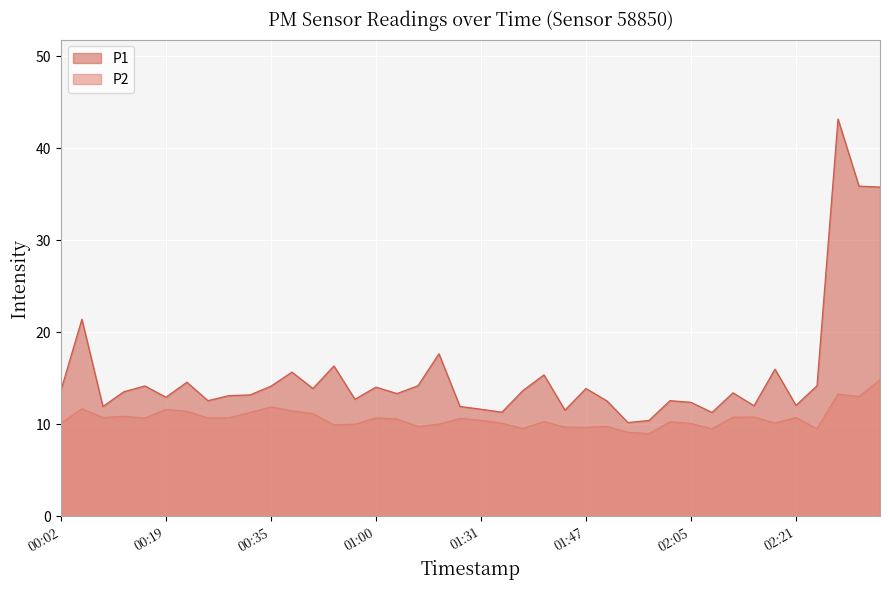

What is the value of the P2 point at the 15th from the left?

10.0